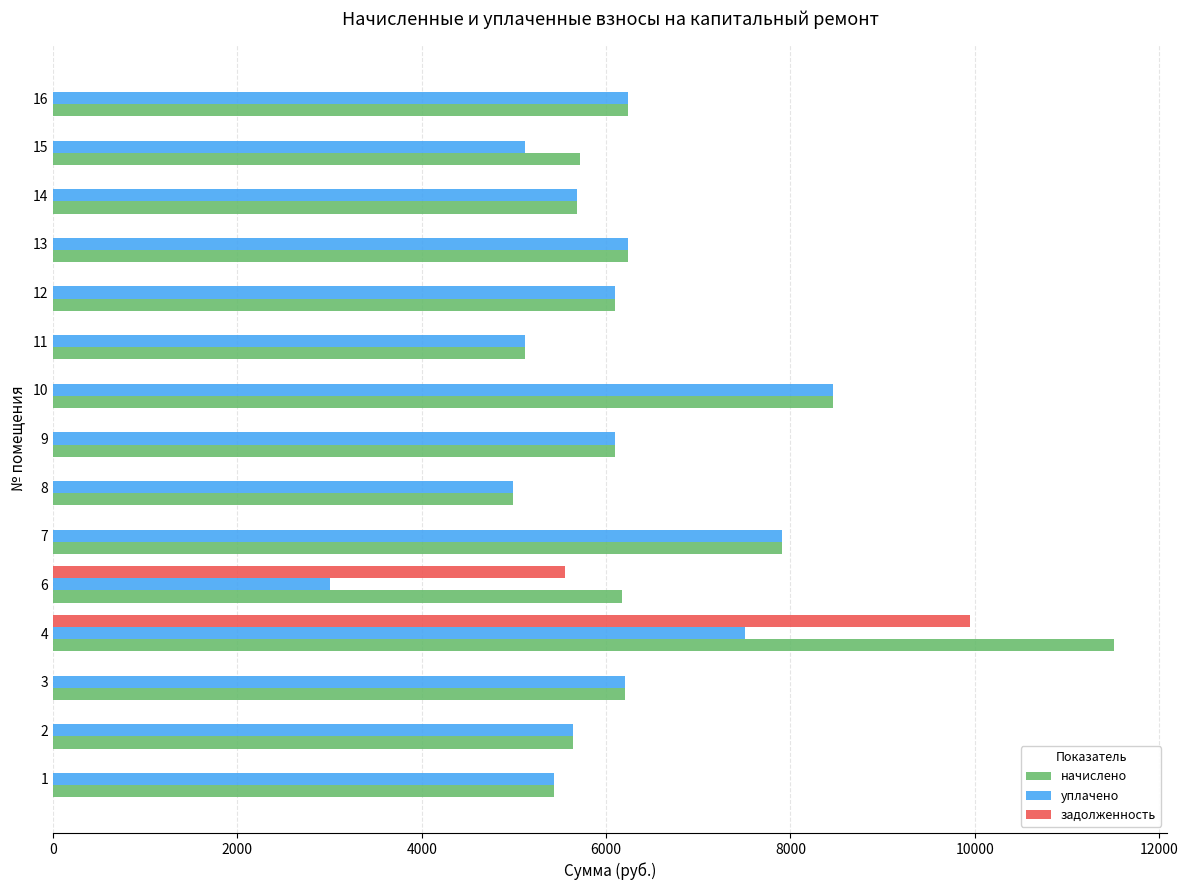

What is the total value across all series at 14?

11376.7